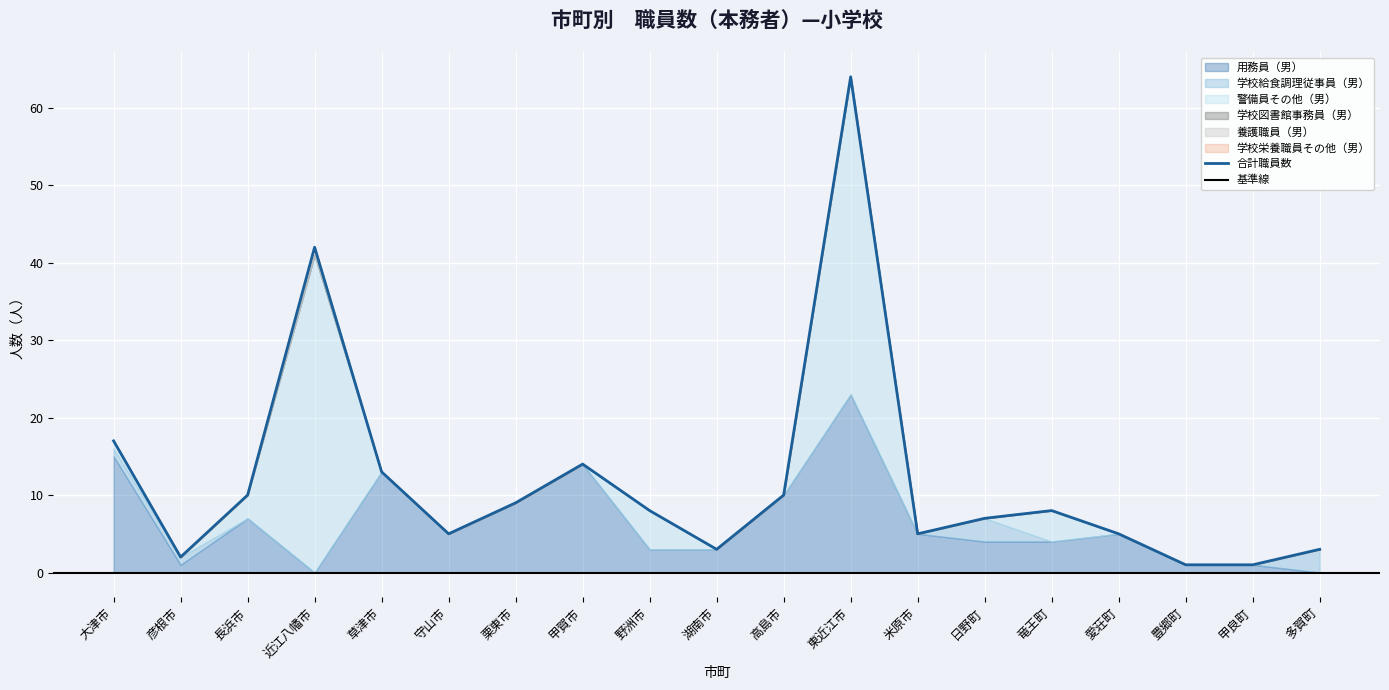

True or false: 用務員（男） and 学校図書館事務員（男） cross at least once.

False